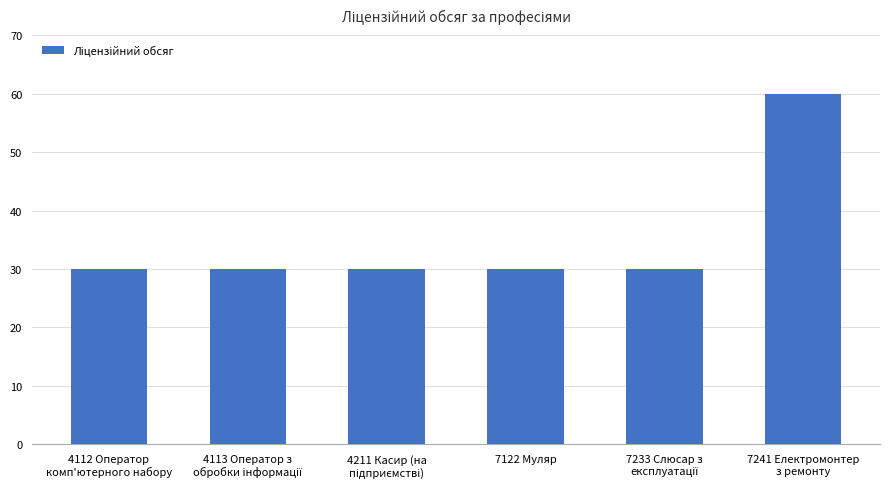

Reading left to right, what are all the values shown in this chart?

30	30	30	30	30	60